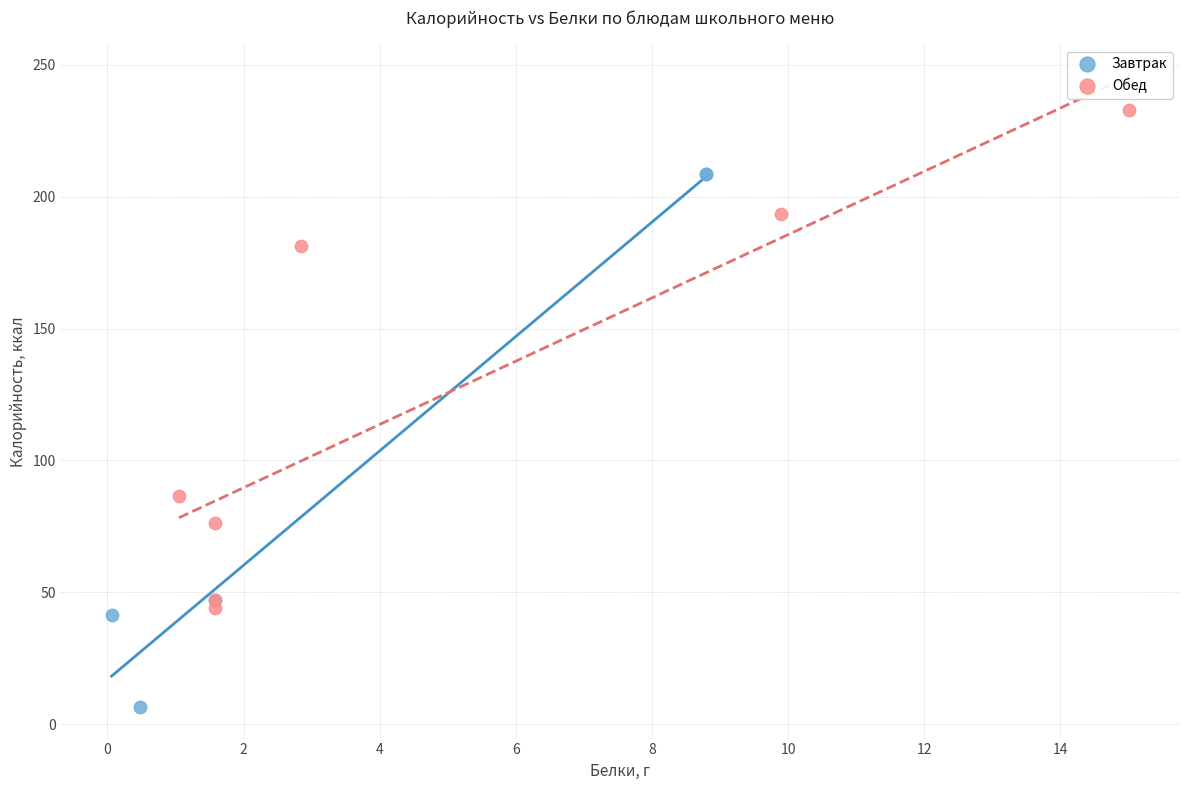

What are all the series names shown in the legend?

Завтрак, Обед